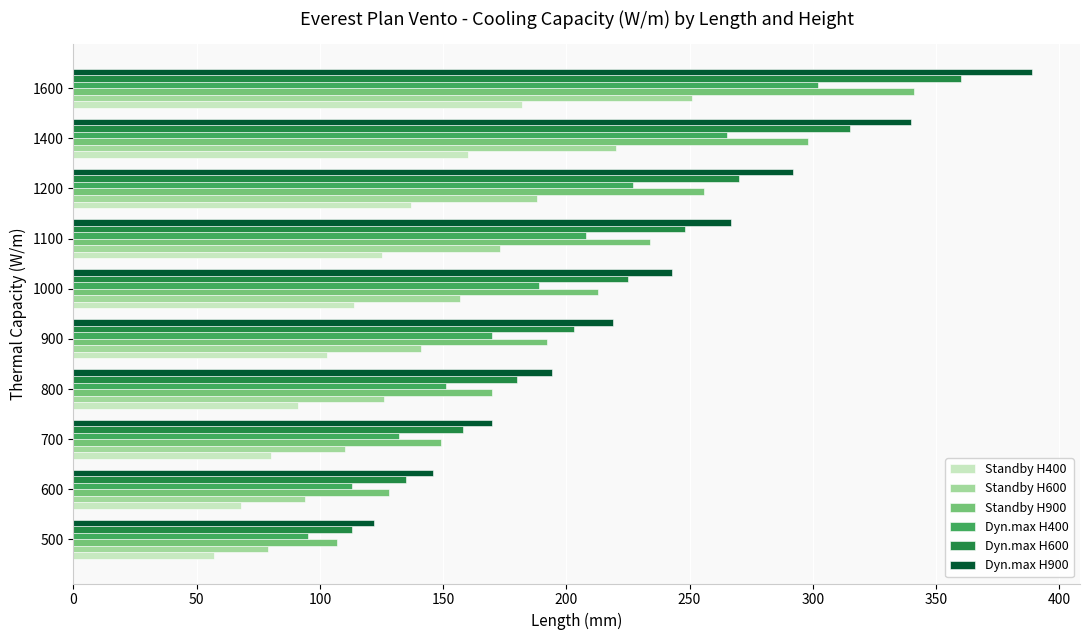

What is the sum of all Dyn.max H400 values?

1852